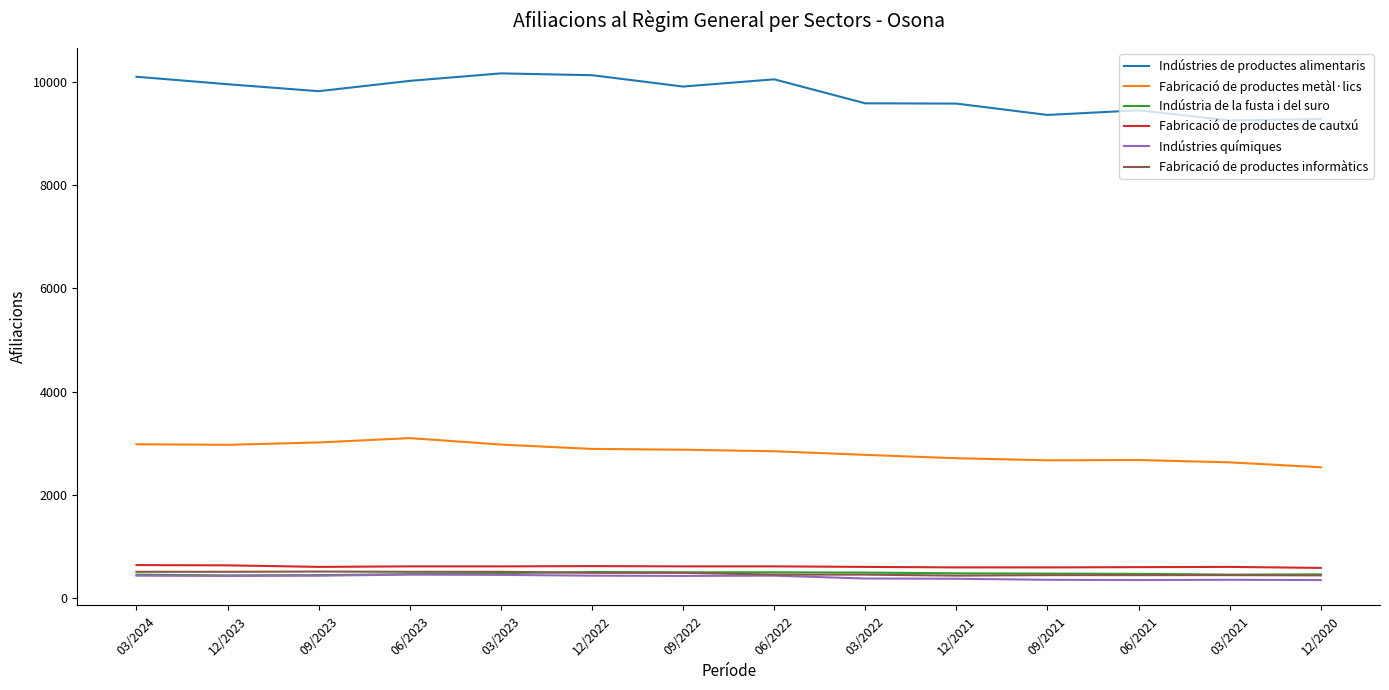

True or false: Fabricació de productes metàl·lics and Indústries químiques cross at least once.

False